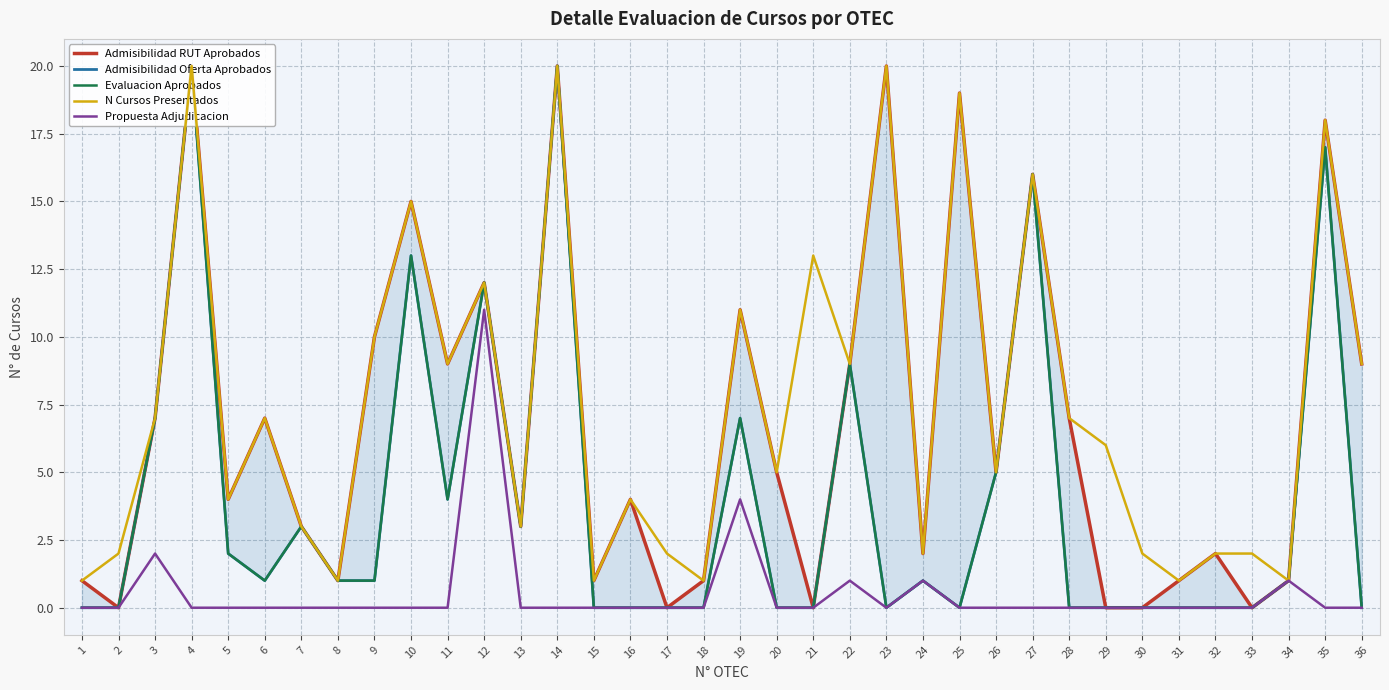

Reading left to right, transcribe all the data shown in this chart.

Admisibilidad RUT Aprobados: 1	0	7	20	4	7	3	1	10	15	9	12	3	20	1	4	0	1	11	5	0	9	20	2	19	5	16	7	0	0	1	2	0	1	18	9
Admisibilidad Oferta Aprobados: 0	0	7	20	2	1	3	1	1	13	4	12	3	20	0	0	0	0	7	0	0	9	0	1	0	5	16	0	0	0	0	0	0	1	17	0
Evaluacion Aprobados: 0	0	7	20	2	1	3	1	1	13	4	12	3	20	0	0	0	0	7	0	0	9	0	1	0	5	16	0	0	0	0	0	0	1	17	0
N Cursos Presentados: 1	2	7	20	4	7	3	1	10	15	9	12	3	20	1	4	2	1	11	5	13	9	20	2	19	5	16	7	6	2	1	2	2	1	18	9
Propuesta Adjudicacion: 0	0	2	0	0	0	0	0	0	0	0	11	0	0	0	0	0	0	4	0	0	1	0	1	0	0	0	0	0	0	0	0	0	1	0	0